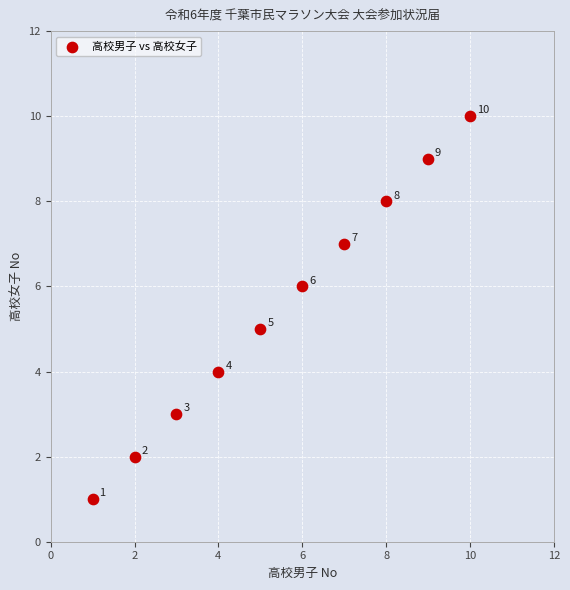

What is the range of Y values (max minus min)?

9